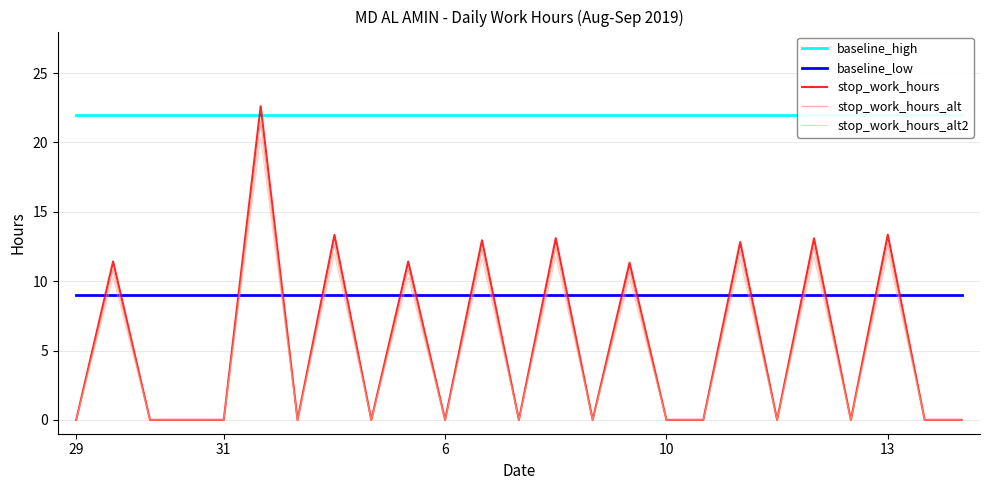

After their last crossing, which series has the higher values: stop_work_hours or baseline_high?

baseline_high